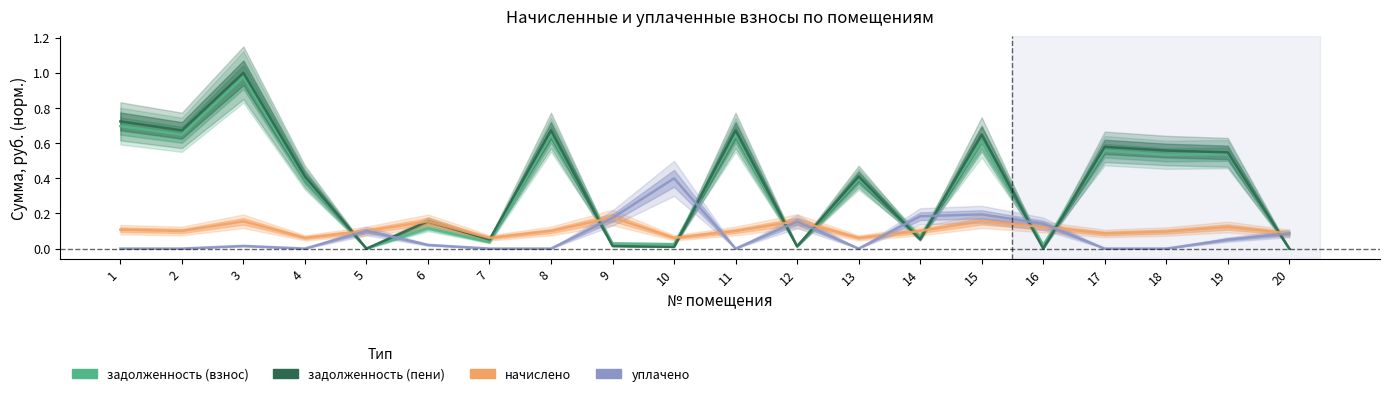

Reading left to right, what are all the values shown in this chart?

задолженность (взнос): 1=0.7	2=0.6	3=1.0	4=0.4	5=0.0	6=0.1	7=0.0	8=0.6	9=0.0	10=0.0	11=0.6	12=0.0	13=0.4	14=0.1	15=0.6	16=0.0	17=0.6	18=0.5	19=0.5	20=0.0
задолженность (пени): 1=0.7	2=0.7	3=1.0	4=0.4	5=0.0	6=0.2	7=0.1	8=0.7	9=0.0	10=0.0	11=0.7	12=0.0	13=0.4	14=0.1	15=0.6	16=0.0	17=0.6	18=0.6	19=0.5	20=0.0
начислено: 1=0.1	2=0.1	3=0.2	4=0.1	5=0.1	6=0.2	7=0.1	8=0.1	9=0.2	10=0.1	11=0.1	12=0.2	13=0.1	14=0.1	15=0.2	16=0.1	17=0.1	18=0.1	19=0.1	20=0.1
уплачено: 1=0.0	2=0.0	3=0.0	4=0.0	5=0.1	6=0.0	7=0.0	8=0.0	9=0.2	10=0.4	11=0.0	12=0.2	13=0.0	14=0.2	15=0.2	16=0.1	17=0.0	18=0.0	19=0.1	20=0.1